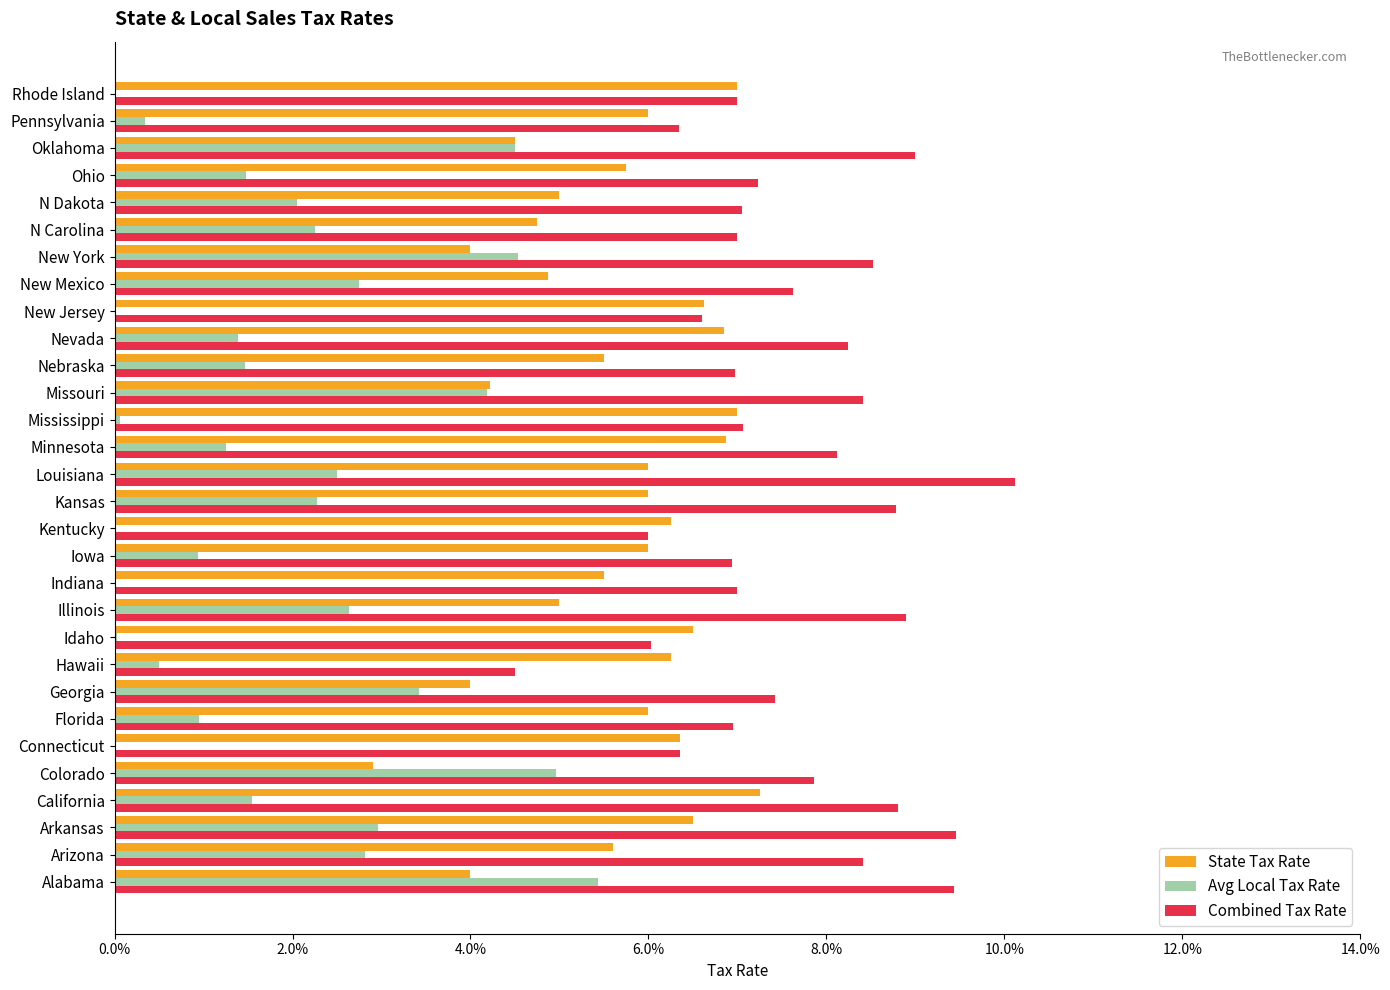

What are all the series names shown in the legend?

State Tax Rate, Avg Local Tax Rate, Combined Tax Rate